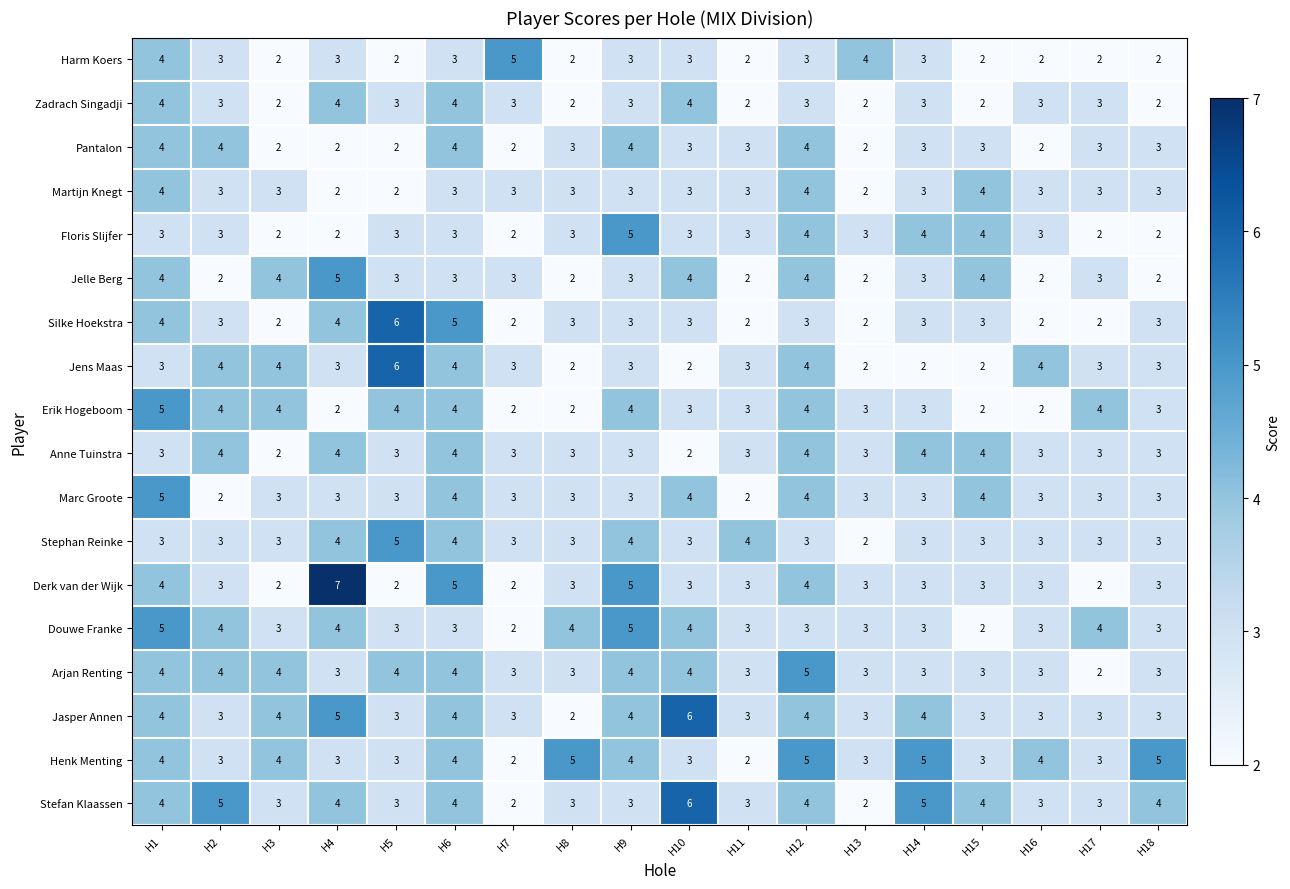

What is the total value across all series at H15?

55